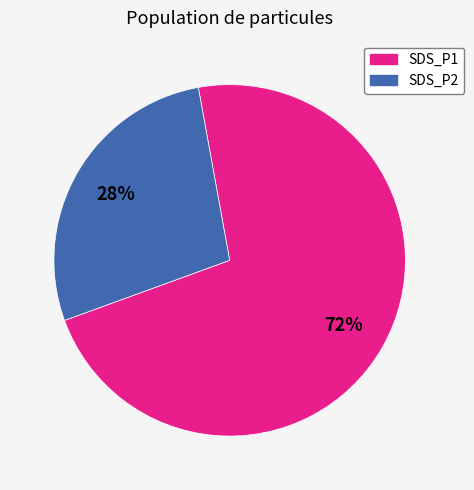

To the nearest percent, what is the average slice percentage?

50%